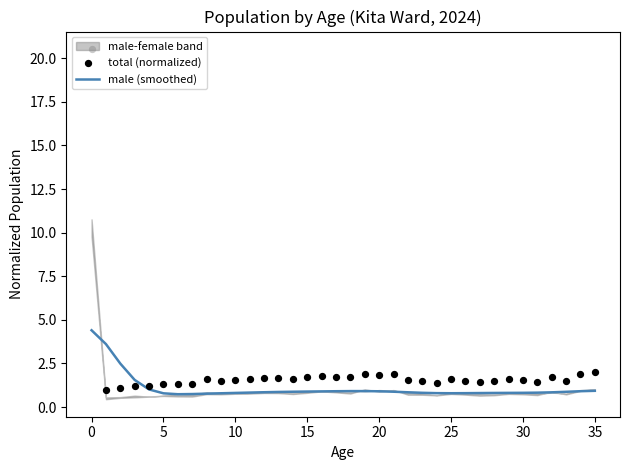

What is the lowest value of the male (smoothed) series?

0.7